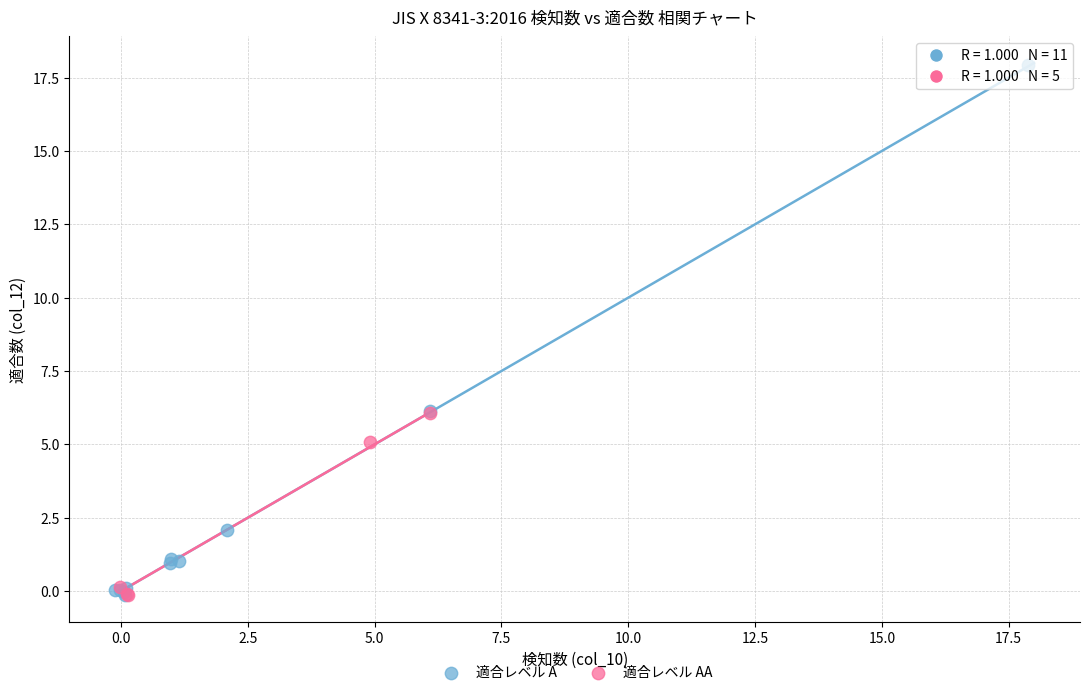

Which series has the largest Y range (max minus min)?

適合レベル A